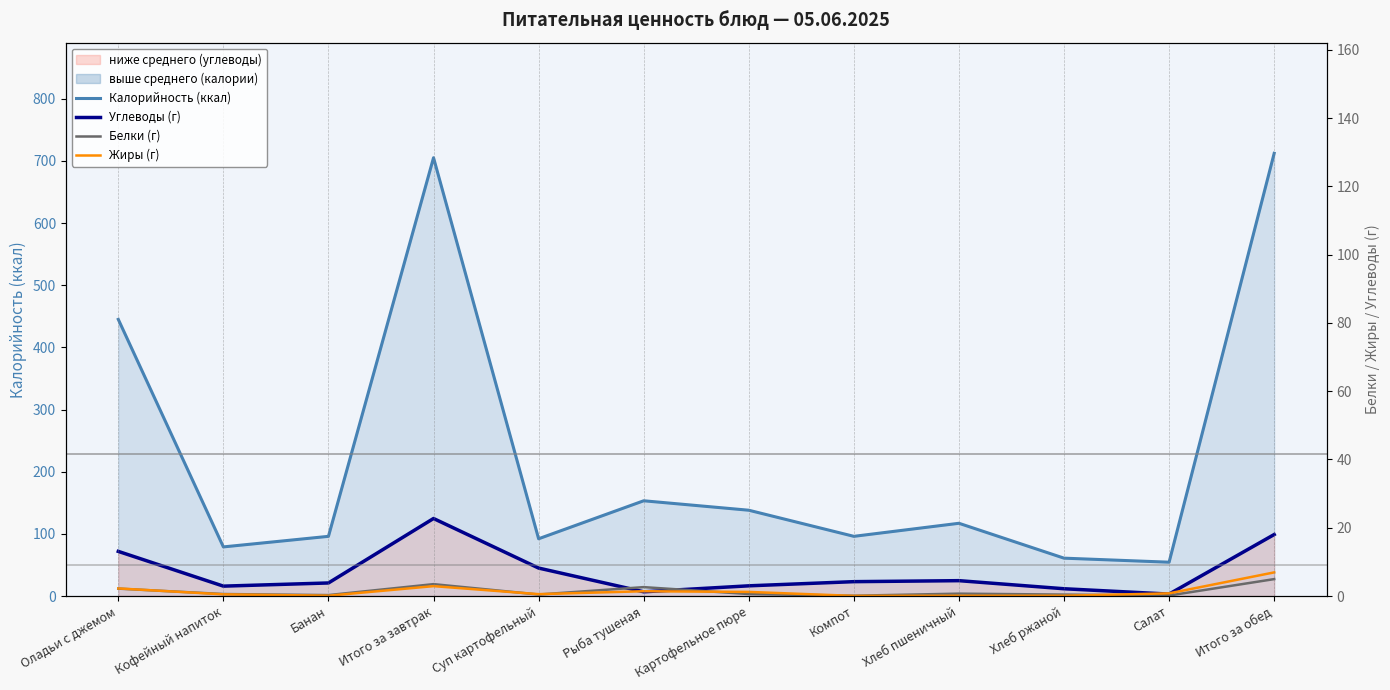

True or false: Калорийность (ккал) and Углеводы (г) cross at least once.

False